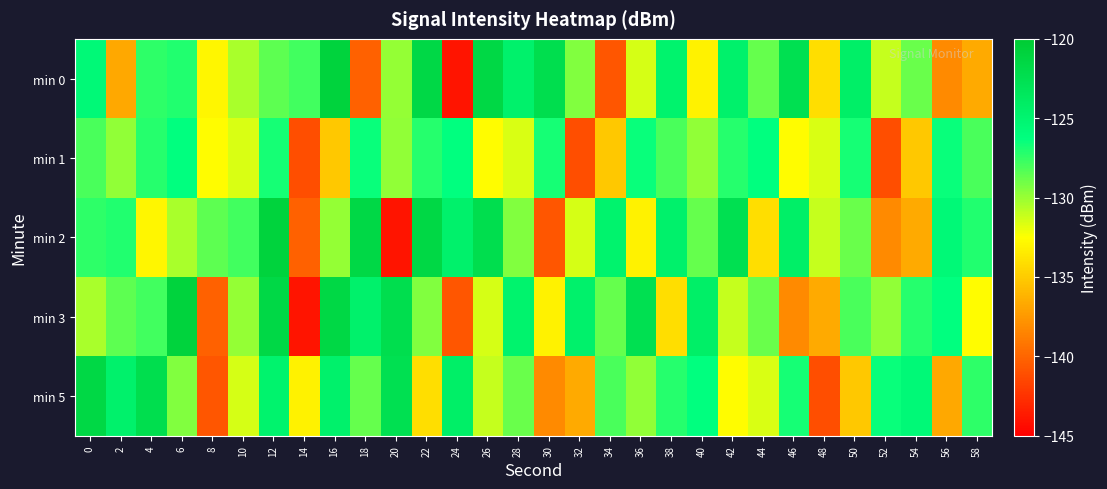

How many series are shown in this chart?

5